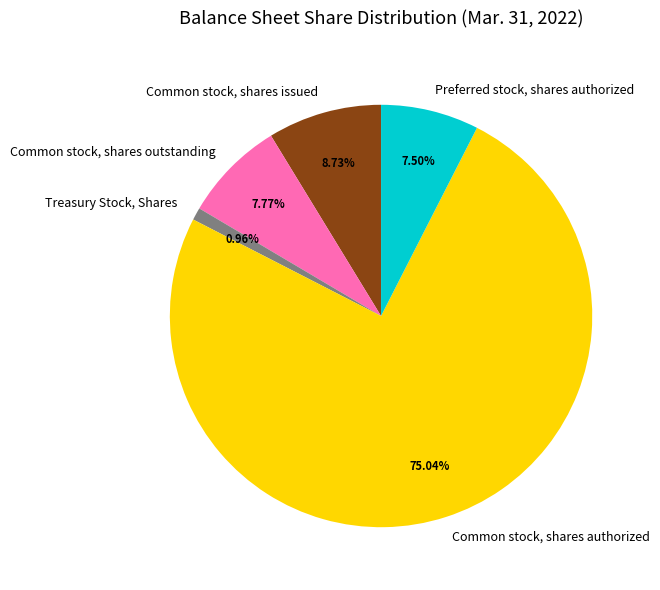

Is it true that Common stock, shares issued is 20% of the pie?

False